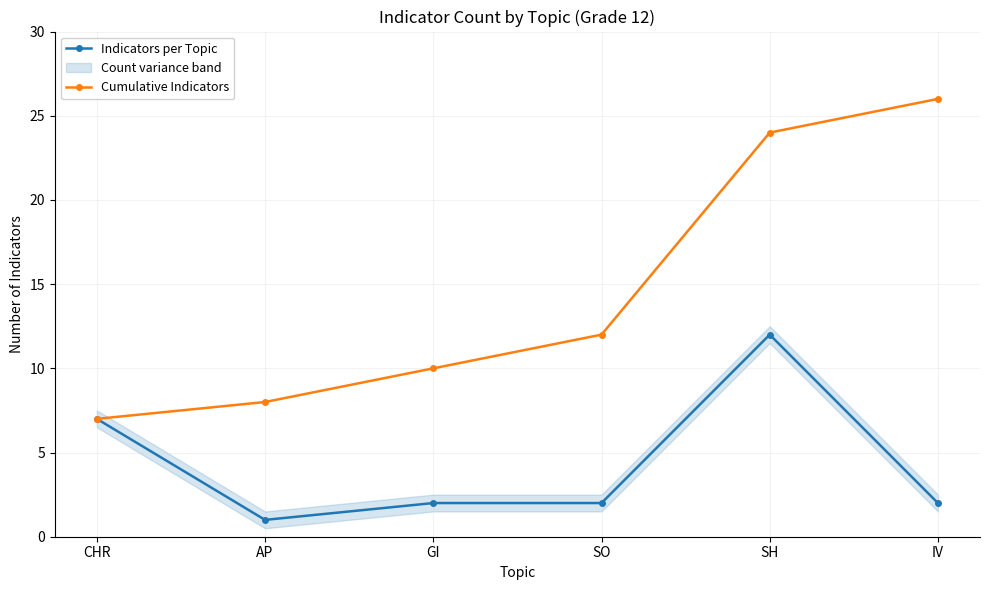

Which series has the largest total across all categories?

Cumulative Indicators